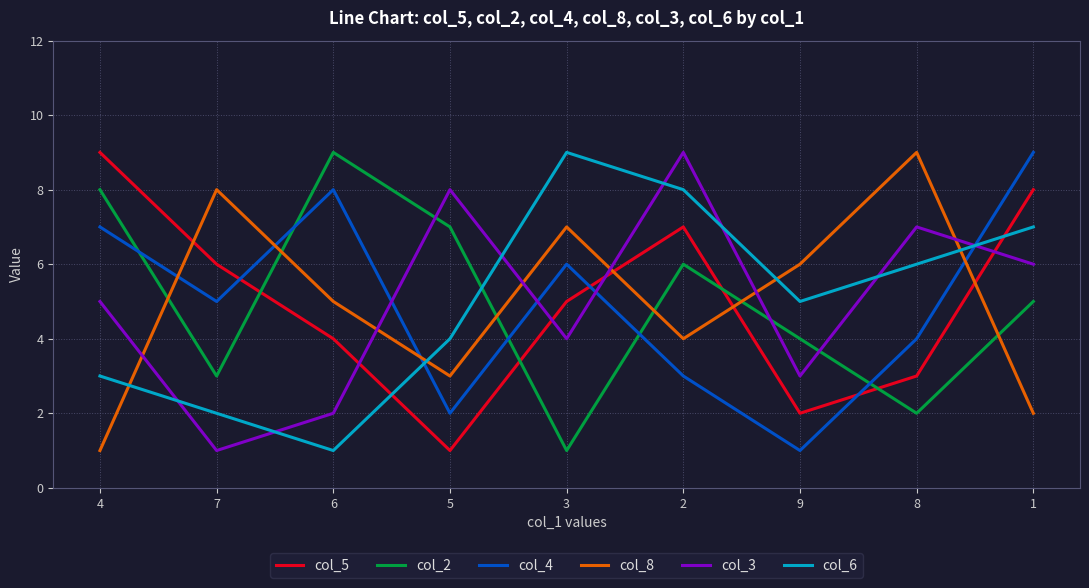

At how many categories does at least one series exceed 2?

9